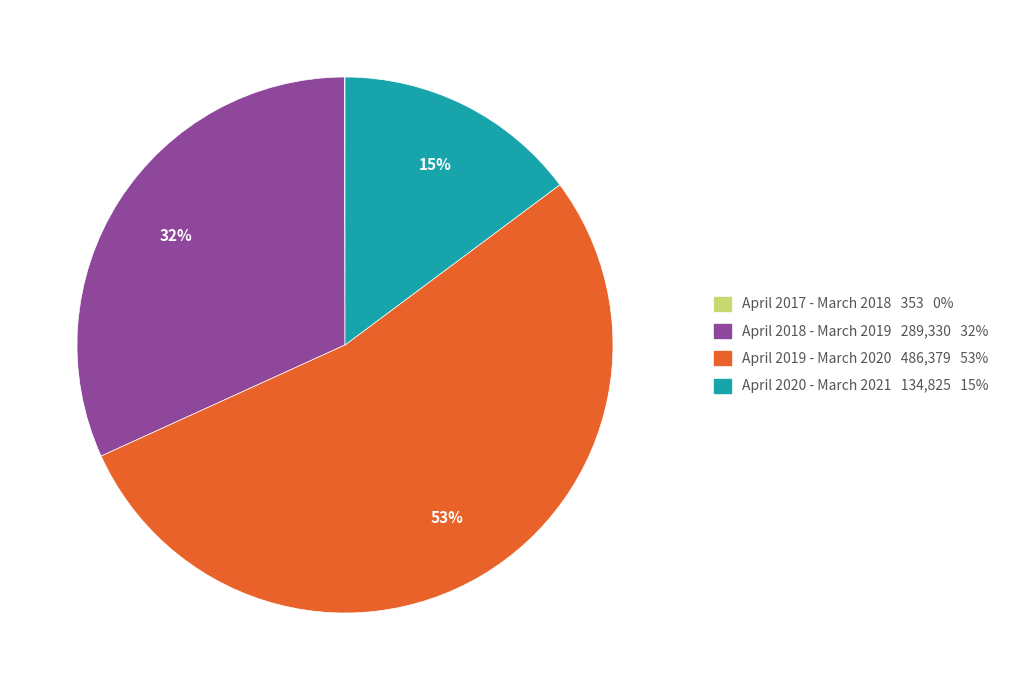

To the nearest percent, what percentage of the pie is April 2020 - March 2021 134,825 15%?

15%